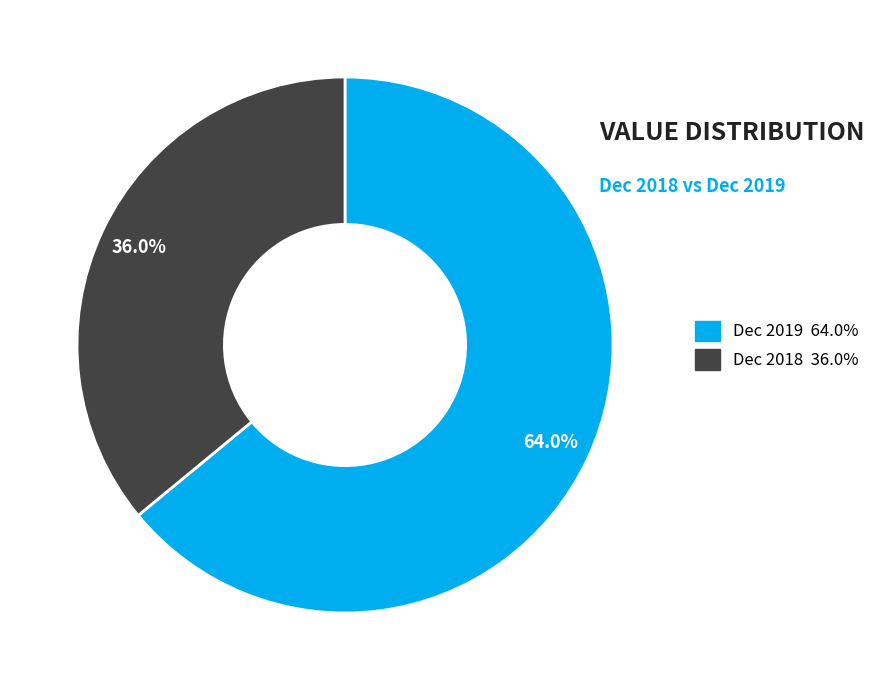

What percentage is the Dec 2019 slice, to the nearest percent?

64%